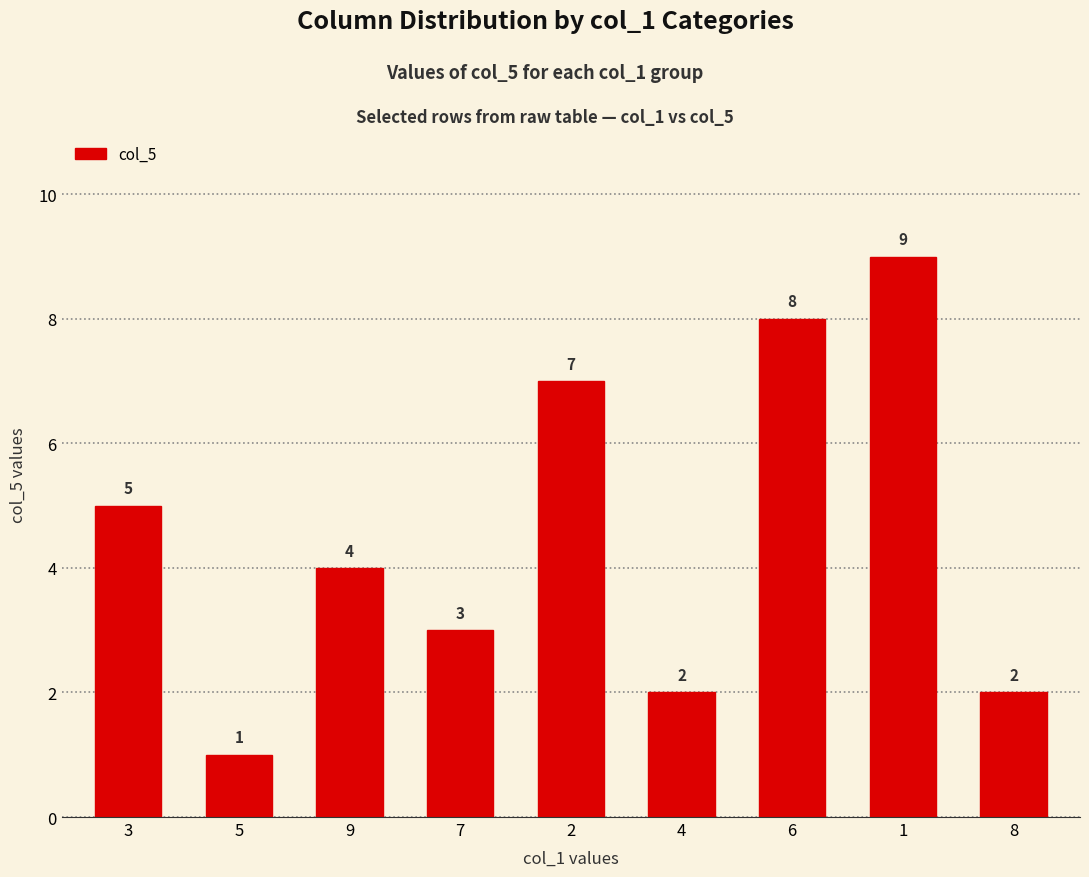

What position from the right is 3?

9